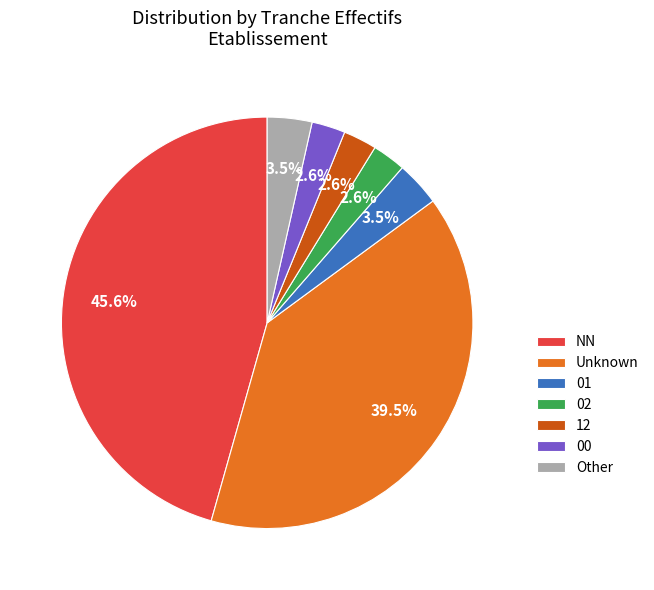

Is there any slice that represents more than half of the pie?

No